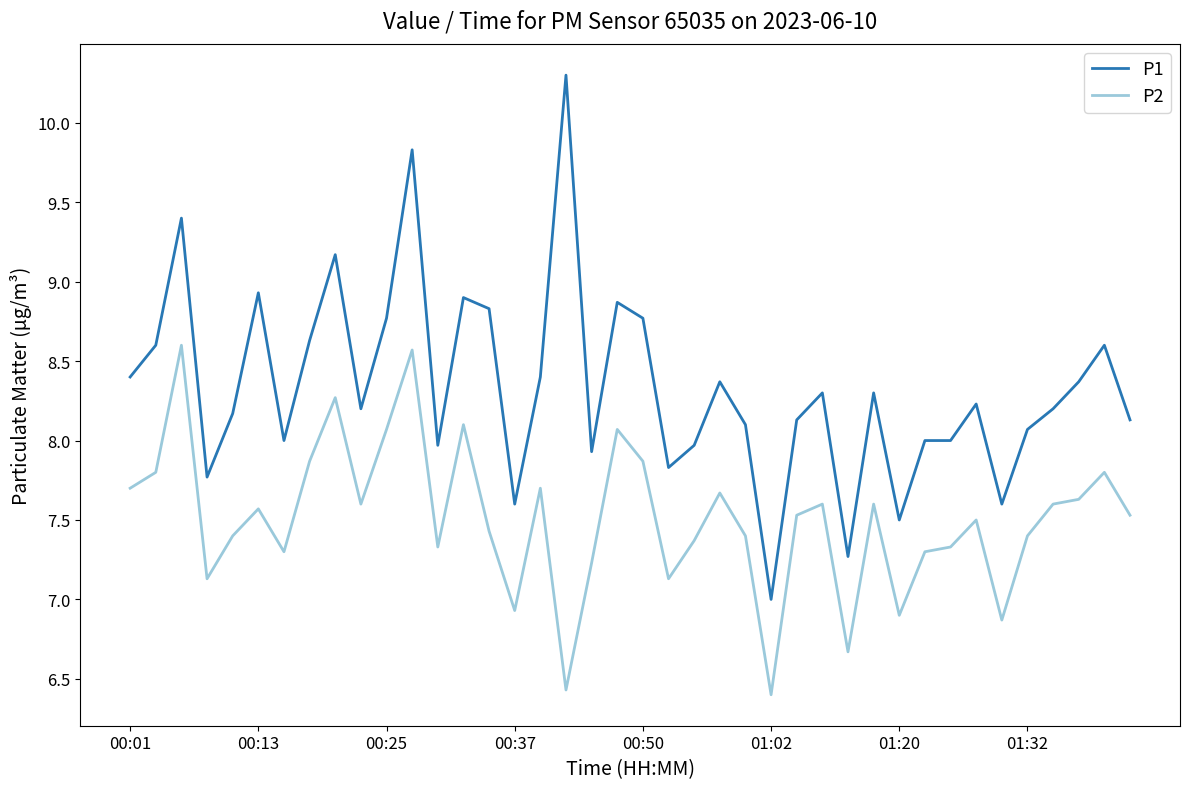

What is the difference between the maximum and minimum values in the P2 series?

2.2